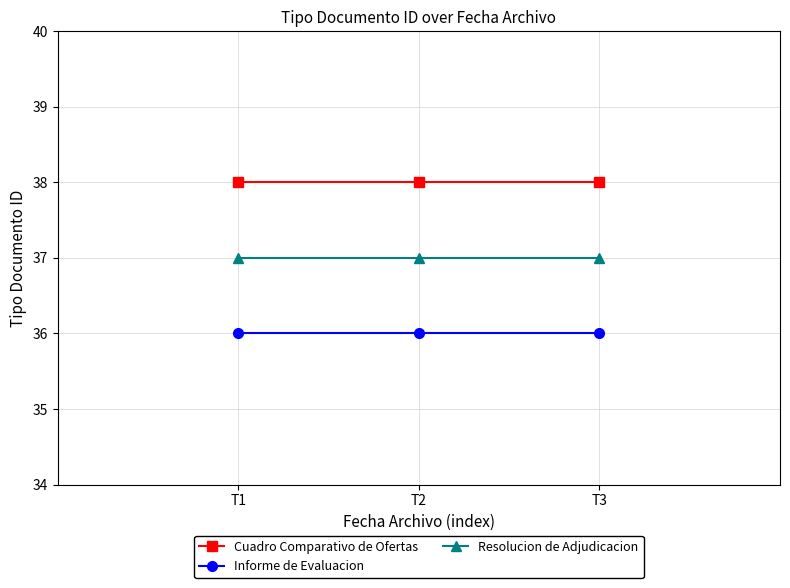

Reading left to right, extract all data points from this chart.

Cuadro Comparativo de Ofertas: T1=38	T2=38	T3=38
Informe de Evaluacion: T1=36	T2=36	T3=36
Resolucion de Adjudicacion: T1=37	T2=37	T3=37